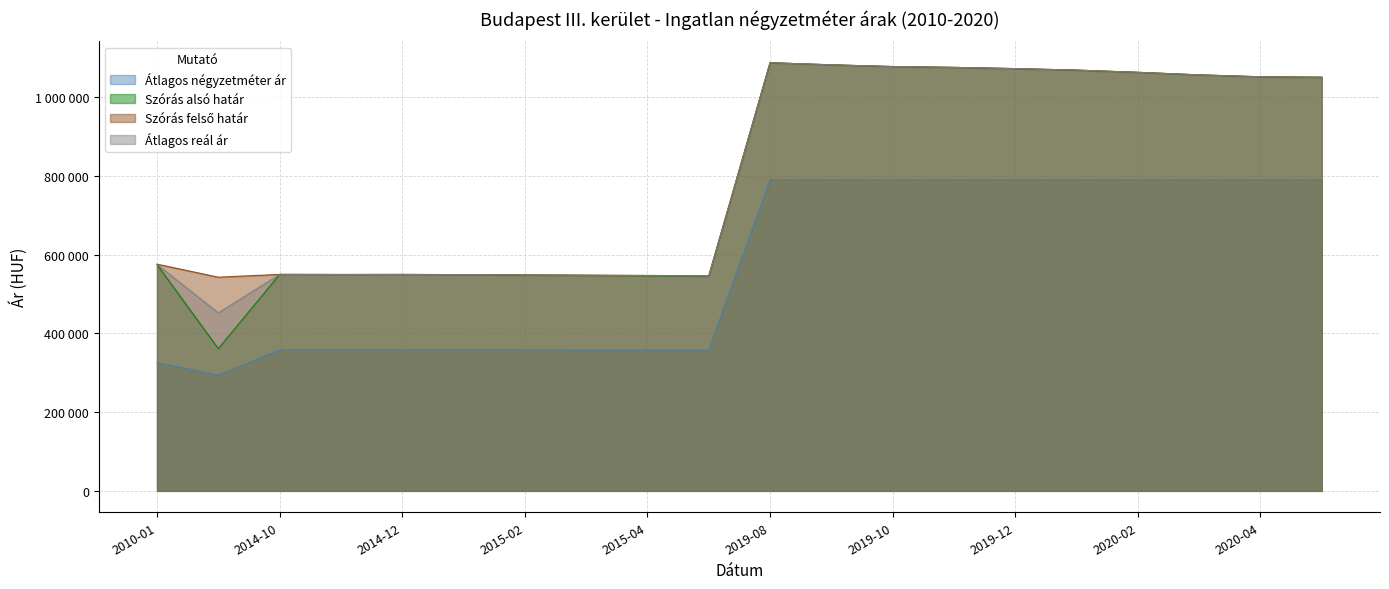

Reading left to right, list all the values displayed in this chart.

Átlagos négyzetméter ár: 2010-01=326041	2014-09=294166	2014-10=358333	2014-11=358333	2014-12=358333	2015-01=358333	2015-02=358333	2015-03=357916	2015-04=357916	2015-05=357916	2019-08=790833	2019-09=790833	2019-10=790833	2019-11=790833	2019-12=790833	2020-01=790833	2020-02=790833	2020-03=790833	2020-04=790833	2020-05=790833
Szórás alsó határ: 2010-01=574777	2014-09=361363	2014-10=549899	2014-11=549624	2014-12=549761	2015-01=549348	2015-02=548387	2015-03=547022	2015-04=546202	2015-05=544977	2019-08=1087618	2019-09=1082267	2019-10=1077928	2019-11=1075772	2019-12=1072672	2020-01=1068882	2020-02=1063246	2020-03=1056746	2020-04=1051923	2020-05=1050781
Szórás felső határ: 2010-01=575955	2014-09=542853	2014-10=549899	2014-11=549624	2014-12=549761	2015-01=549348	2015-02=548387	2015-03=548200	2015-04=547380	2015-05=546155	2019-08=1087618	2019-09=1082267	2019-10=1077928	2019-11=1075772	2019-12=1072672	2020-01=1068882	2020-02=1063246	2020-03=1056746	2020-04=1051923	2020-05=1050781
Átlagos reál ár: 2010-01=575366	2014-09=452108	2014-10=549899	2014-11=549624	2014-12=549761	2015-01=549348	2015-02=548387	2015-03=547611	2015-04=546791	2015-05=545566	2019-08=1087618	2019-09=1082267	2019-10=1077928	2019-11=1075772	2019-12=1072672	2020-01=1068882	2020-02=1063246	2020-03=1056746	2020-04=1051923	2020-05=1050781